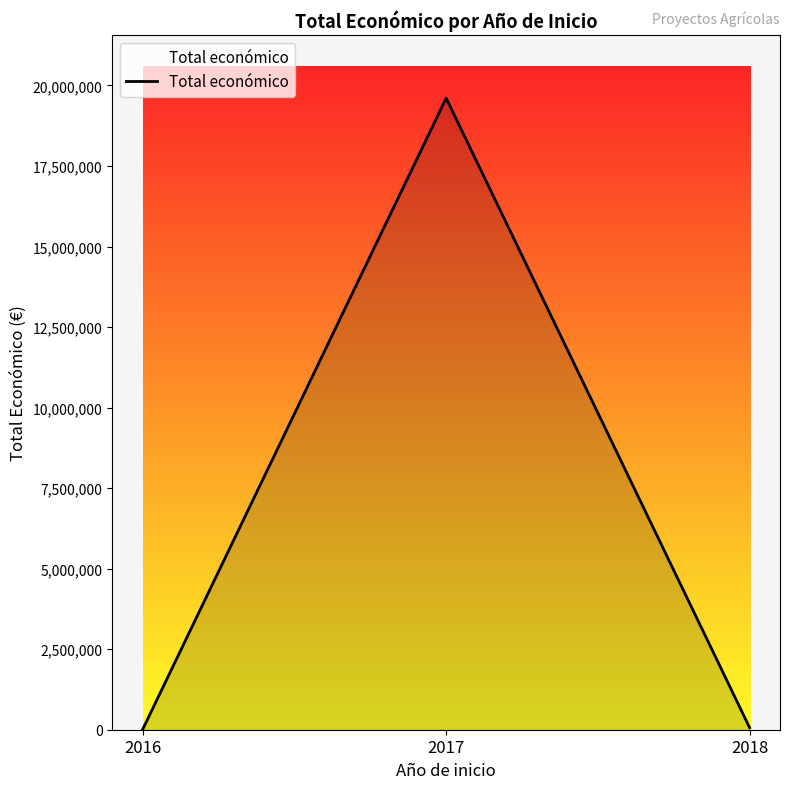

Is it true that the value at 2017 is 19605478?

True